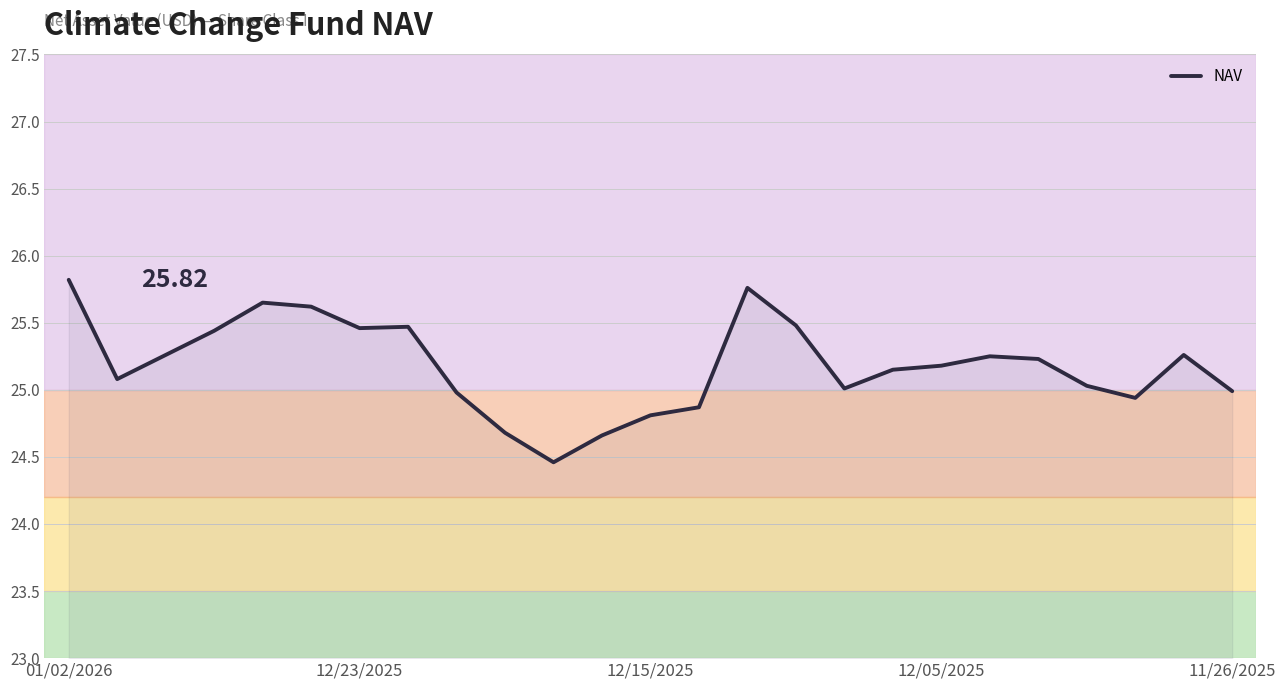

How many lines are shown in the chart?

1